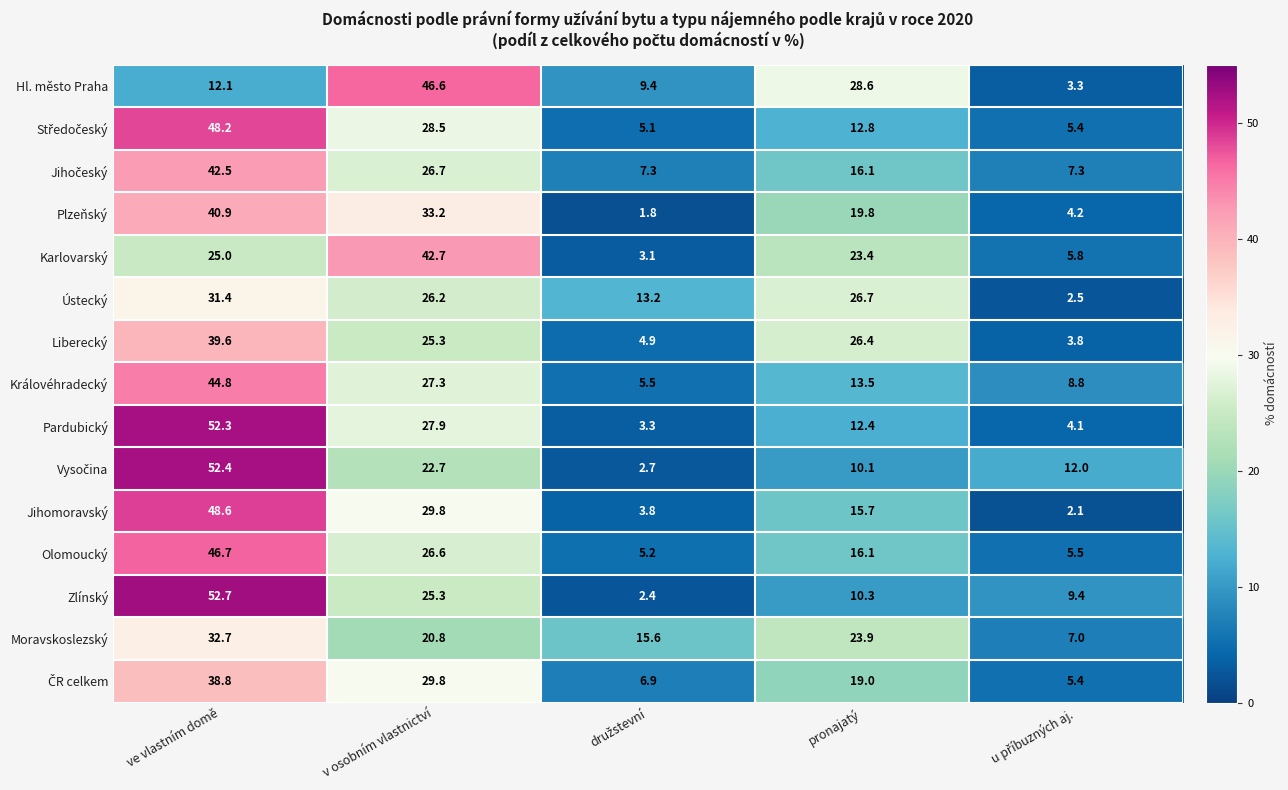

Which category has the highest value across all series?

ve vlastním domě